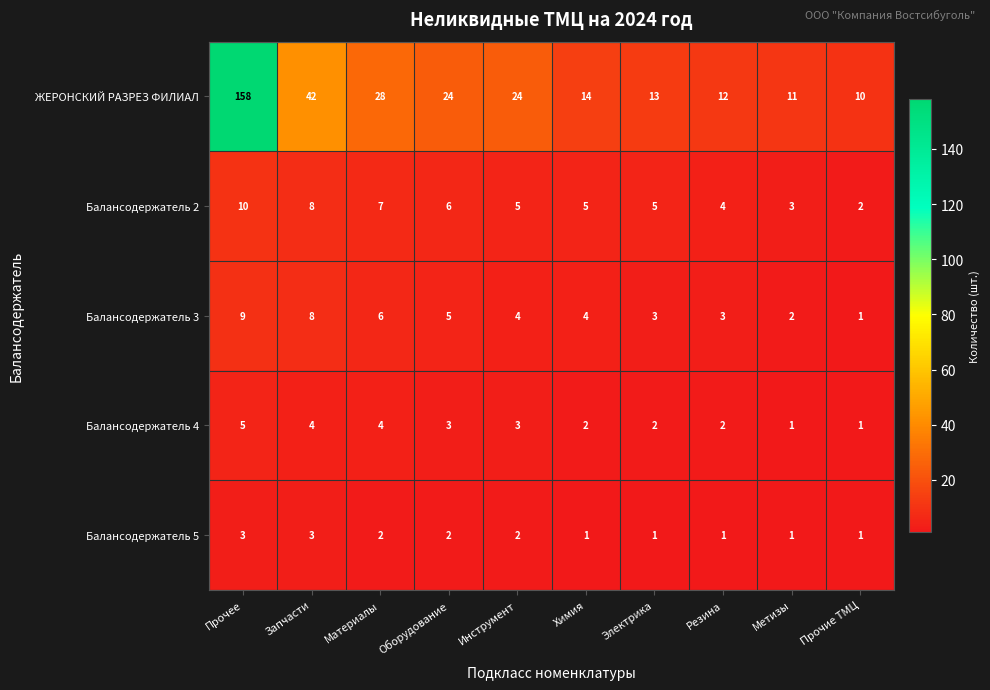

True or false: ЖЕРОНСКИЙ РАЗРЕЗ ФИЛИАЛ has a value of 16 at Резина.

False